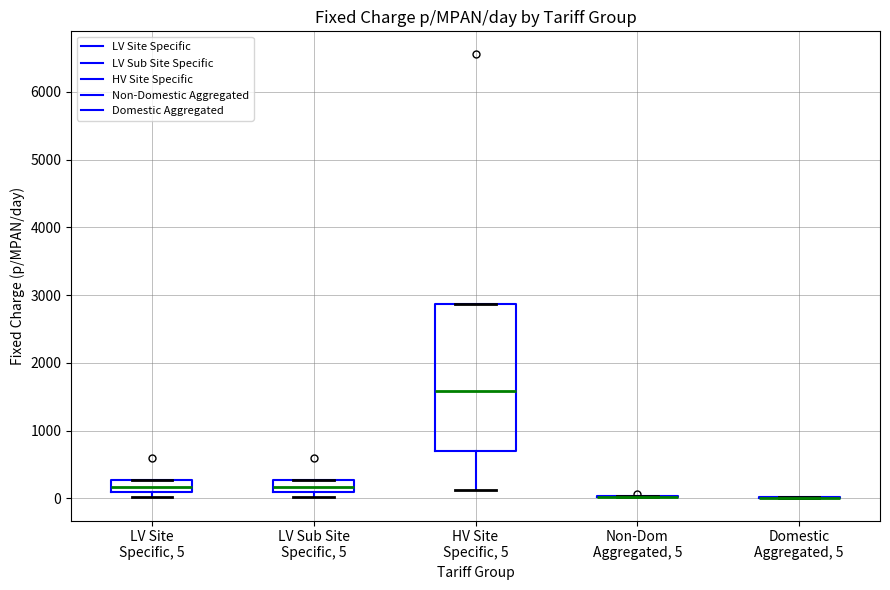

Which box is the tallest, from its lower edge to its upper edge?

HV Site Specific, 5